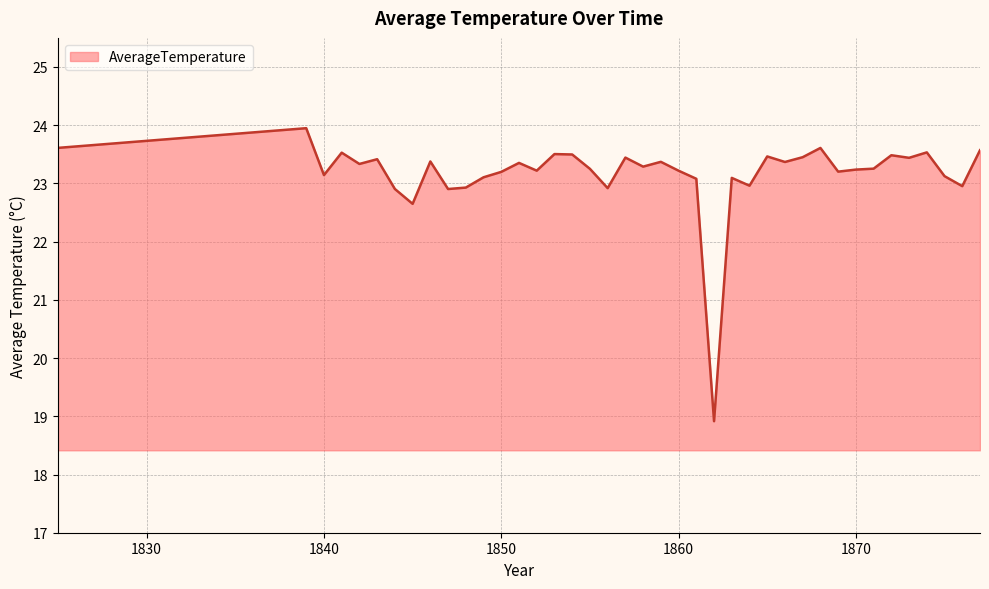

What is the smallest value displayed?

18.9